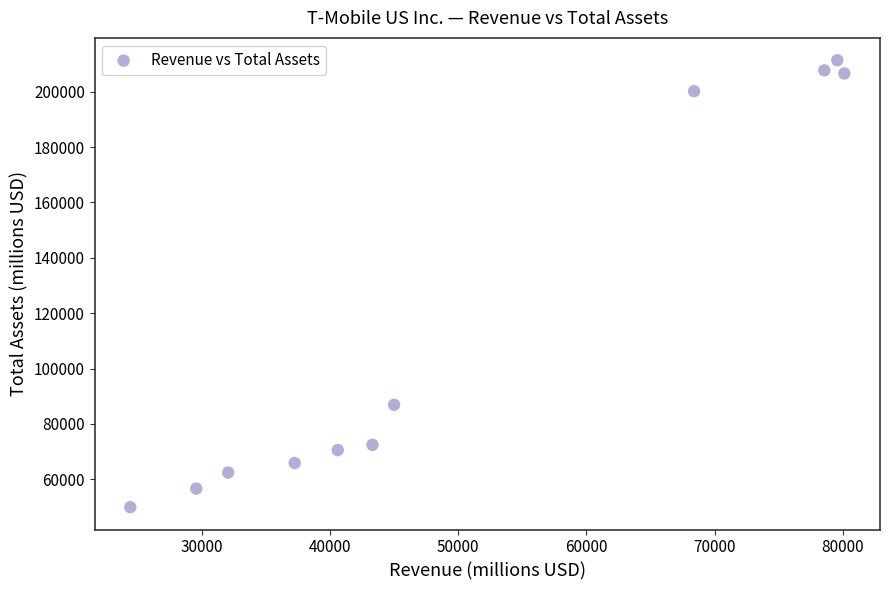

What Y value in the scatter plot is closest to 130645?

86921